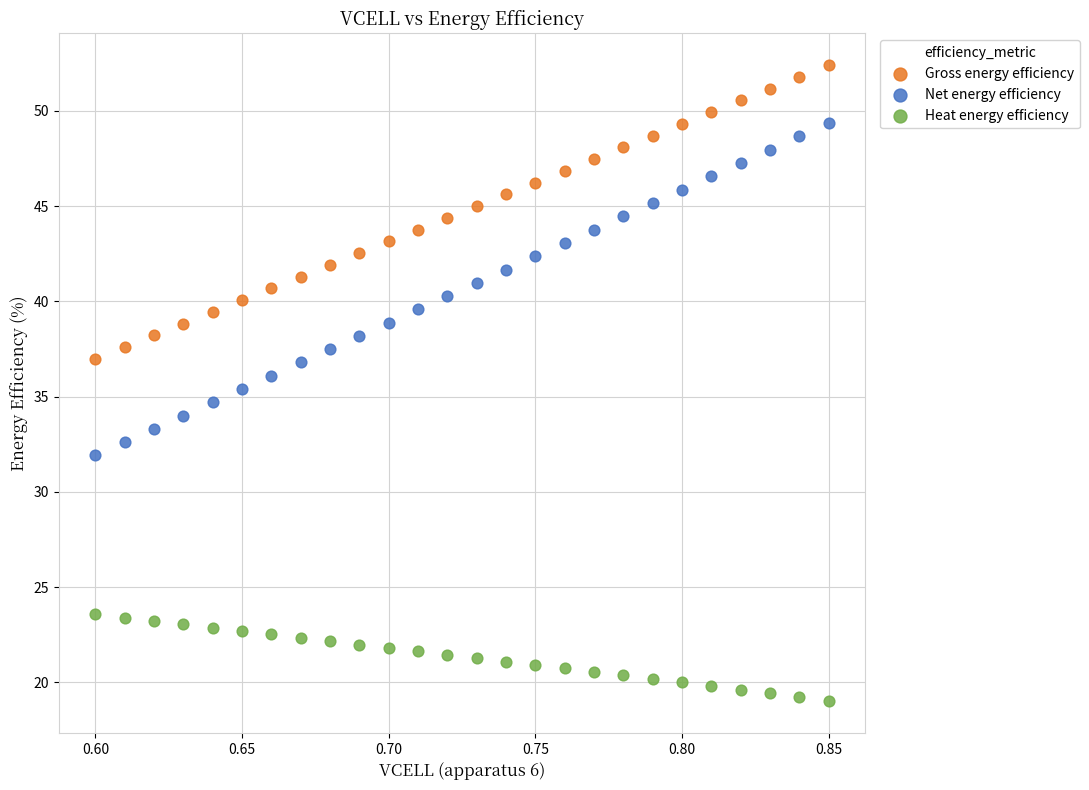

Across all data points, what is the range of Y values (max minus min)?

33.4